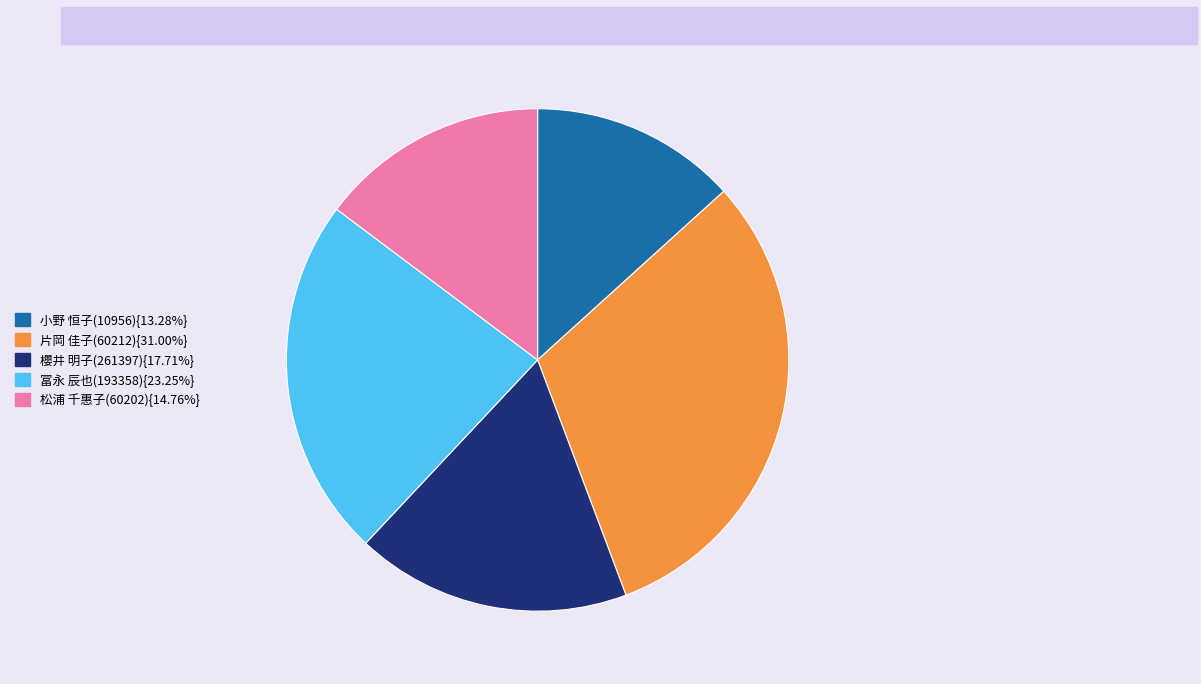

Does any single category account for the majority?

No